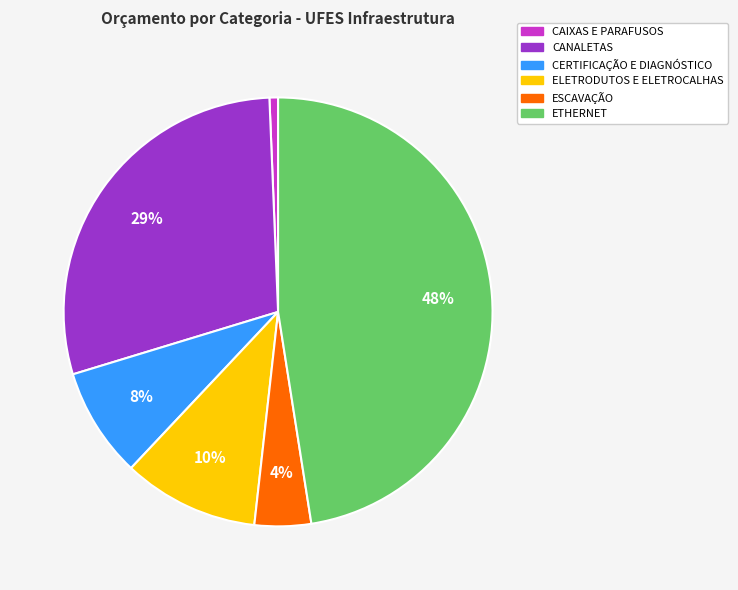

Which slice is the smallest?

CAIXAS E PARAFUSOS